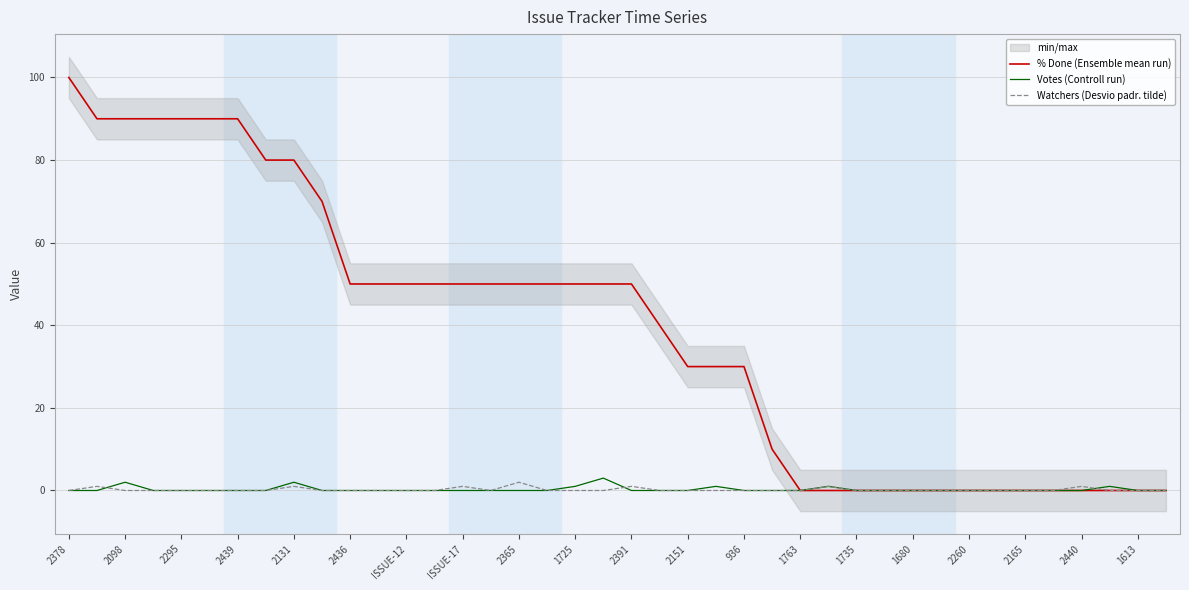

Is it true that % Done (Ensemble mean run) equals -49 at 1735?

False